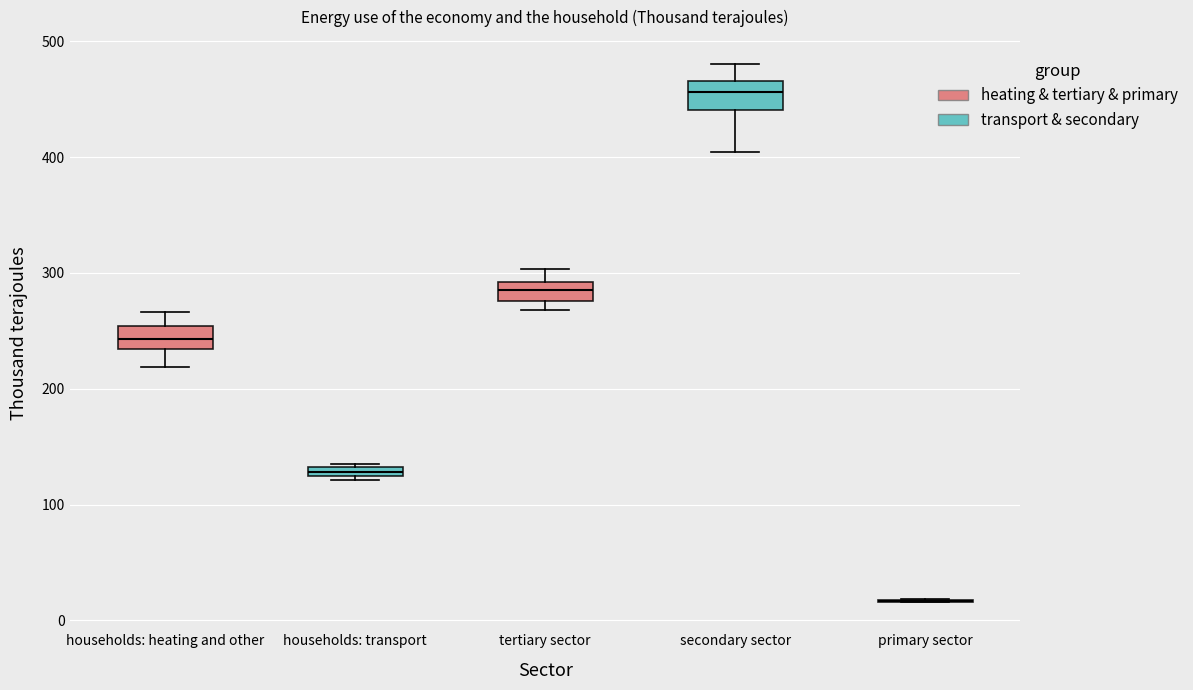

Where does the median line of the box for secondary sector sit on the y-axis? The values are not printed on the chart, so give them approximately, as read against the axis.

460